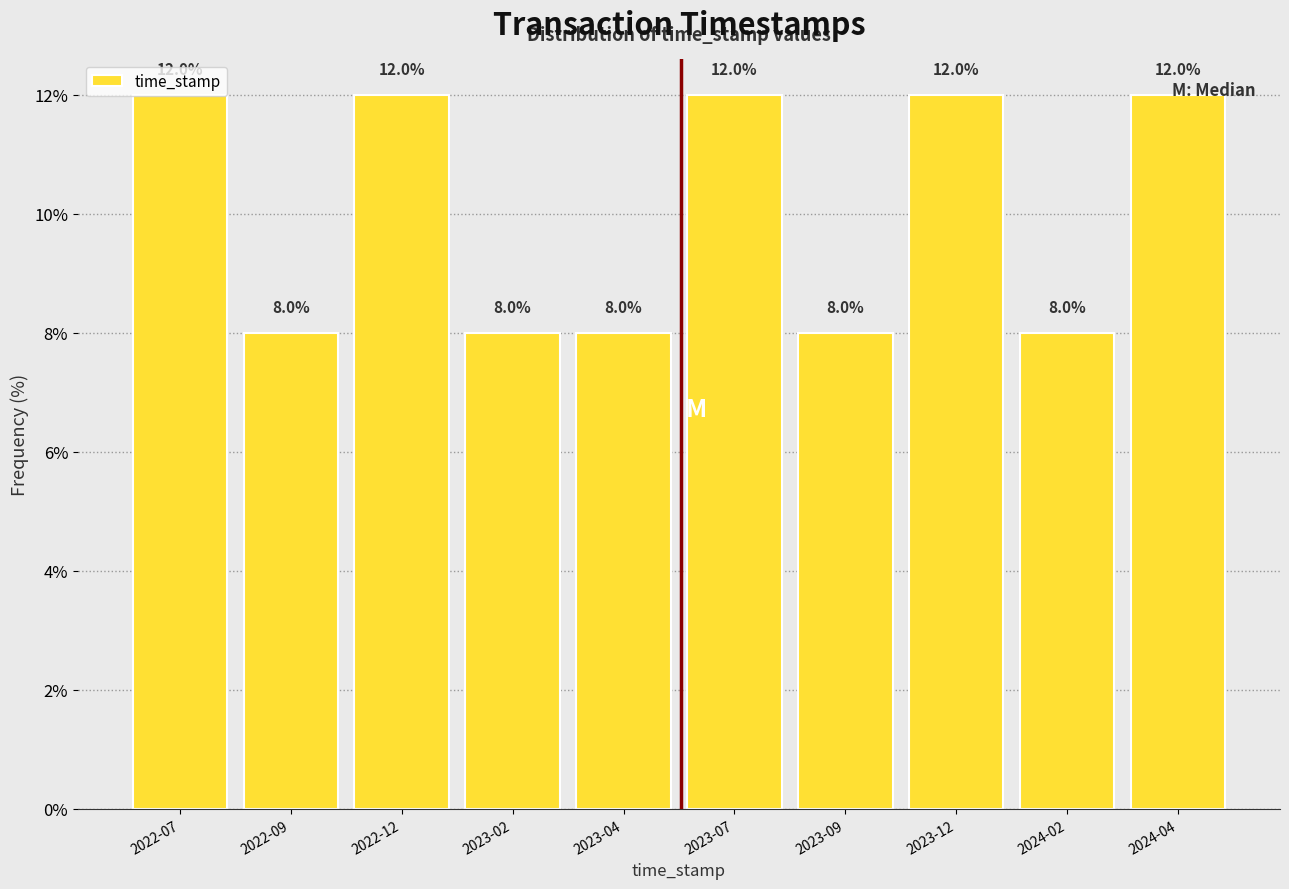

What is the difference between the values at 2023-12 and 2022-09?

4